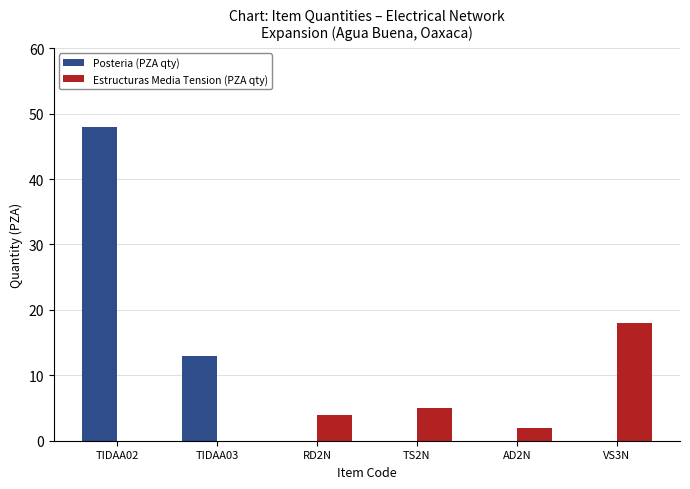

What are all the series names shown in the legend?

Posteria (PZA qty), Estructuras Media Tension (PZA qty)